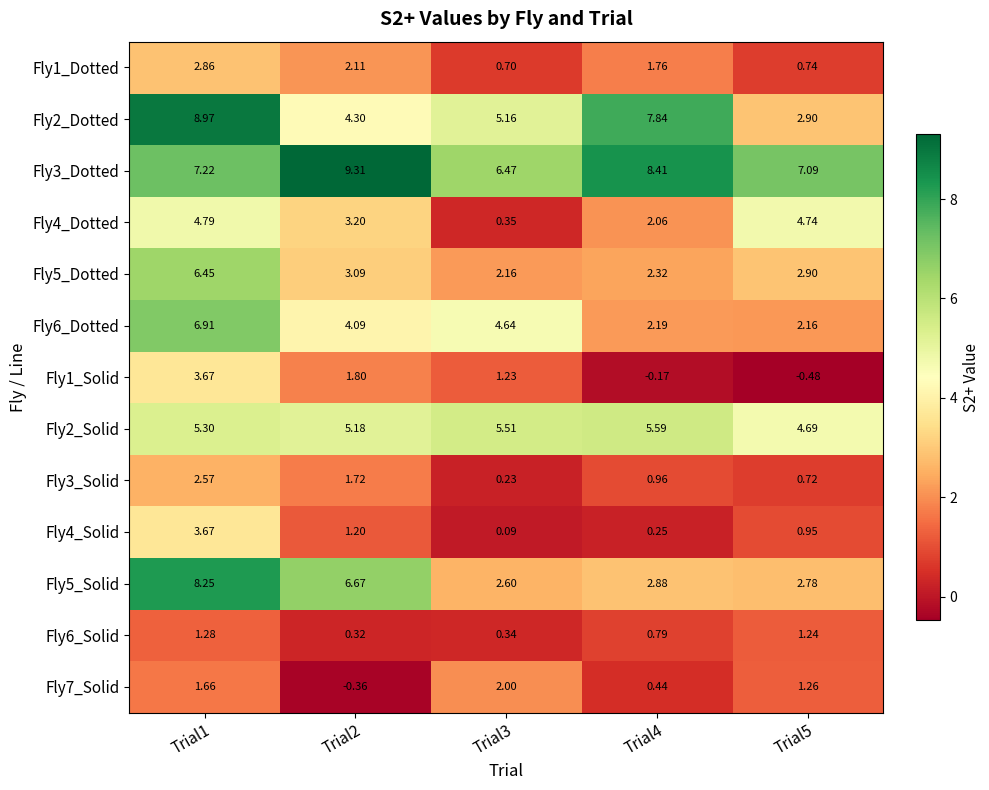

Is the value of Fly2_Dotted at Trial3 greater than the value of Fly3_Solid at Trial3?

Yes